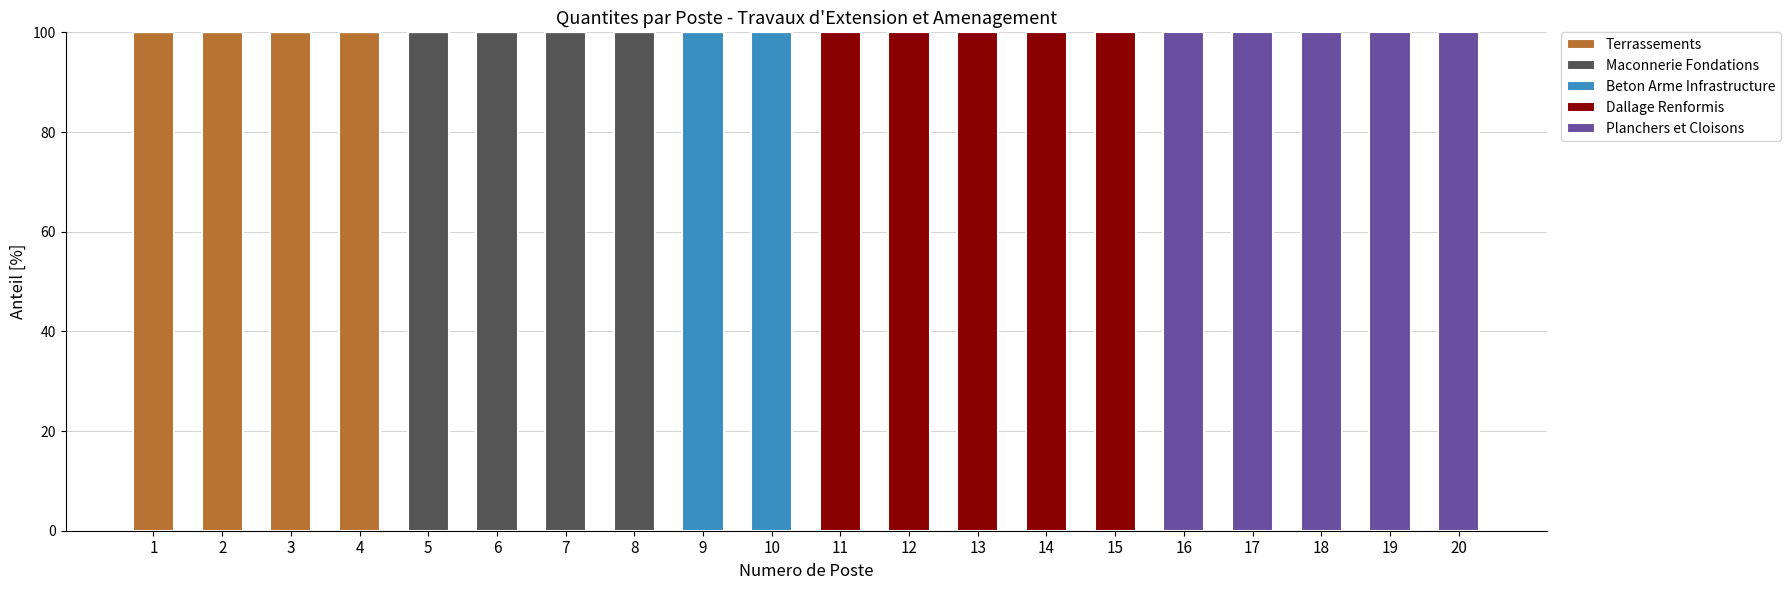

True or false: Terrassements has a value of 64 at 19.

False